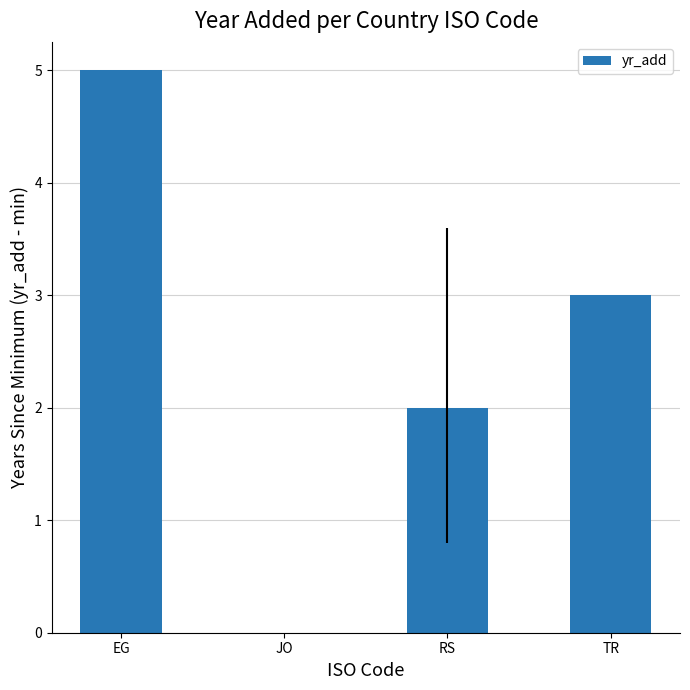

True or false: the data shows 2 at RS.

True